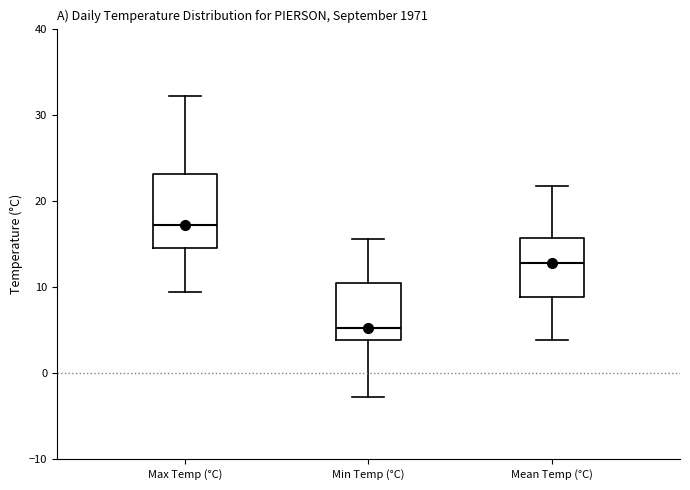

Reading left to right, transcribe this box plot: for each box, give where its median line is, the range the box spans, and where its two whiskers end, as read against the y-axis. The values are not printed on the chart, so give them approximately, as read against the axis.

Max Temp (°C): median 17, box 15 to 23, whiskers 9 to 32
Min Temp (°C): median 5, box 4 to 10, whiskers -3 to 16
Mean Temp (°C): median 13, box 9 to 16, whiskers 4 to 22